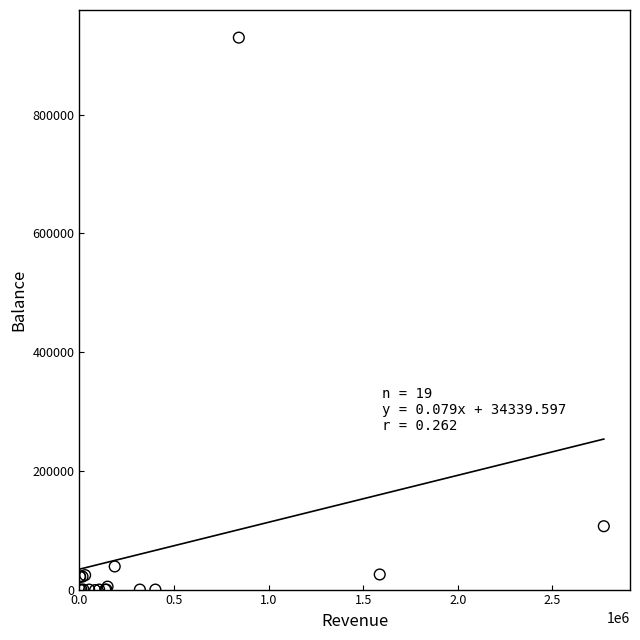

What Y value in the scatter plot is closest to 464585?

106769.3